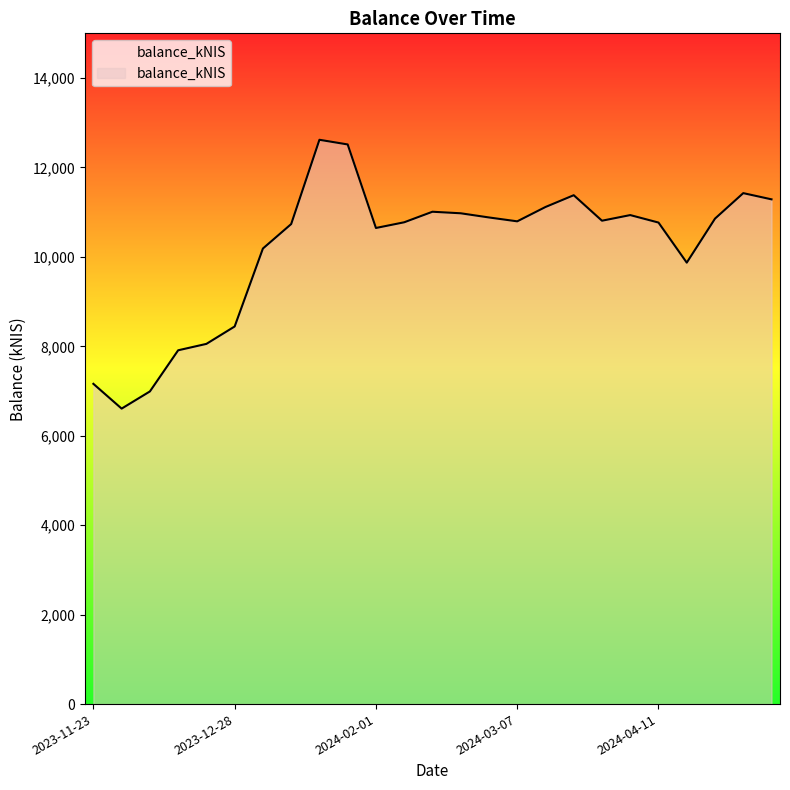

What is the smallest value displayed?

6607.9